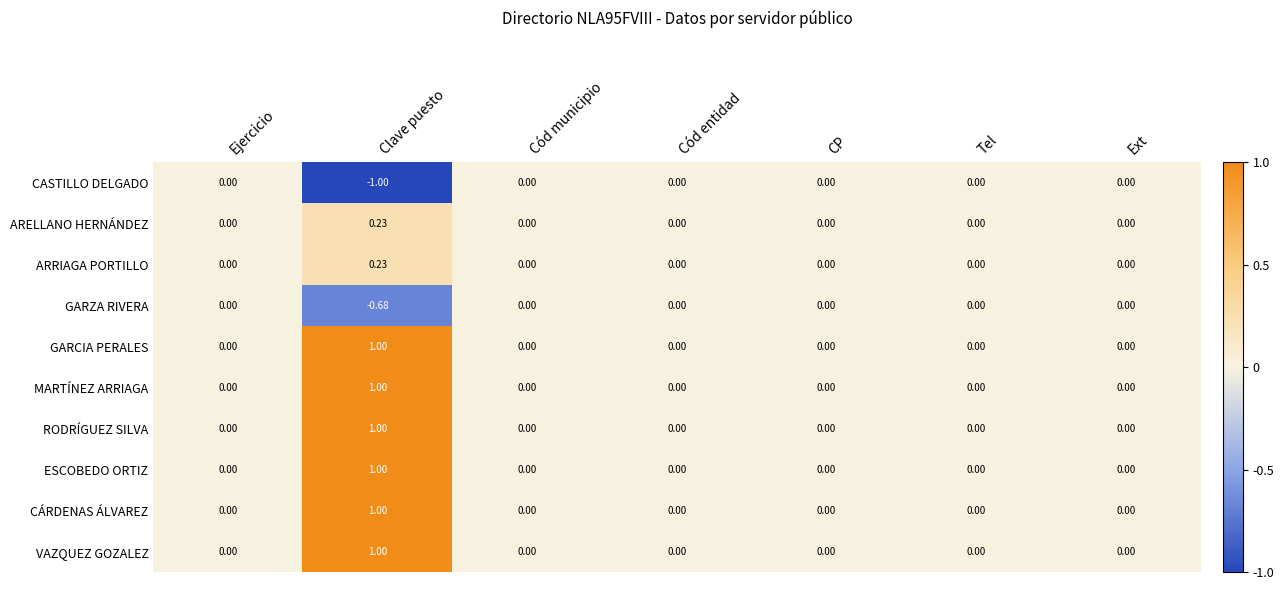

At which category is the sum across all series the highest?

Clave puesto